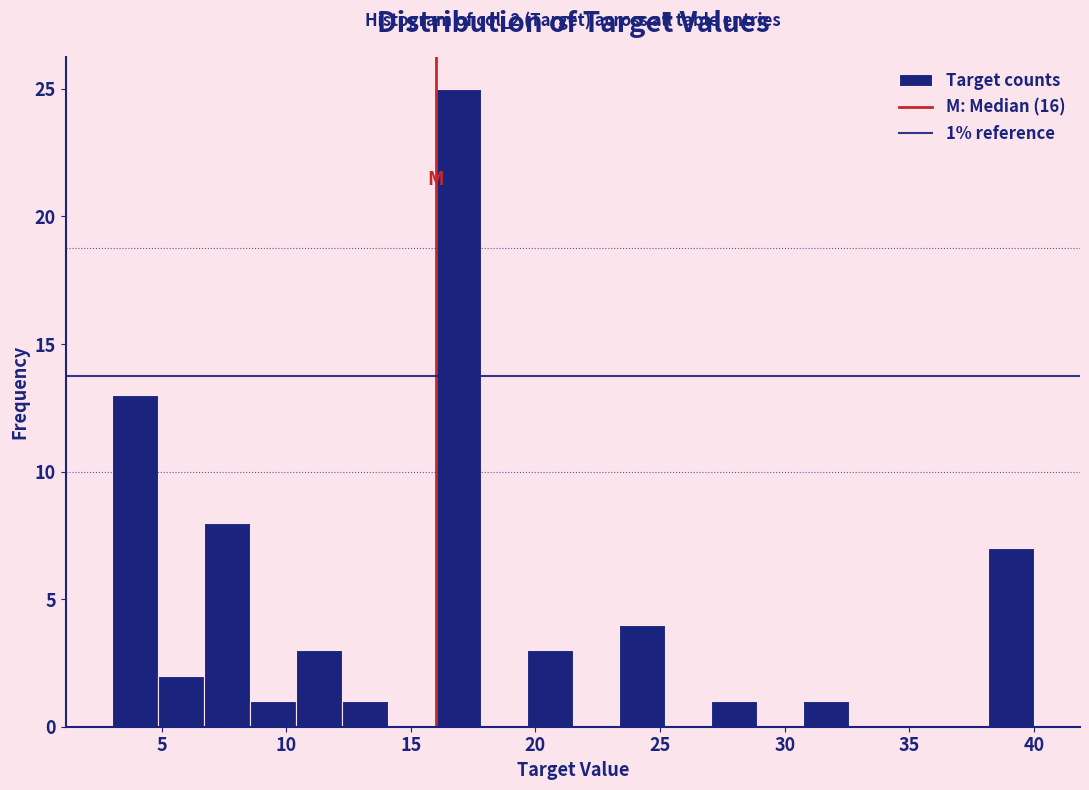

Around what value on the x-axis is the tallest bar? Give the approximate position of its centre, as read against the axis.

17.0